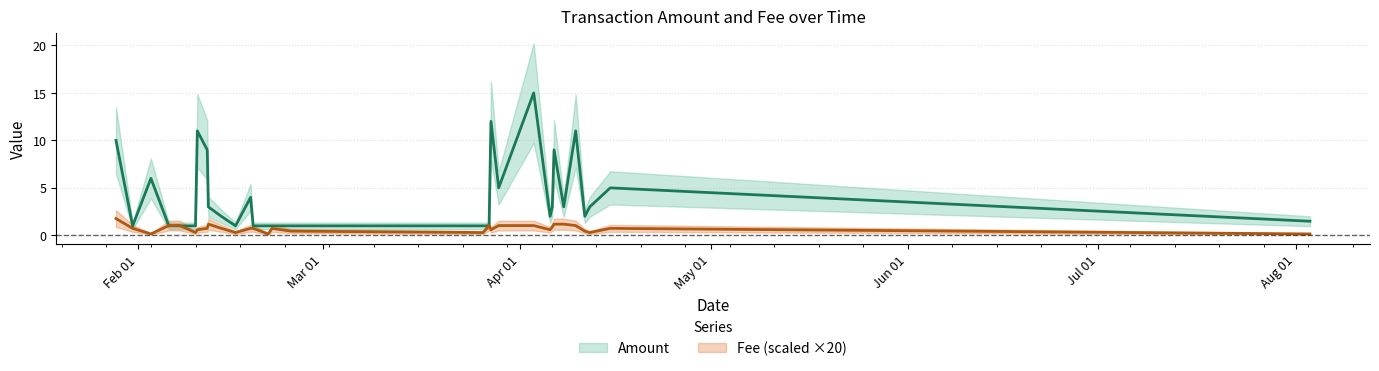

In Fee, how many points are higher than both neighbors (excluding endpoints)?

4